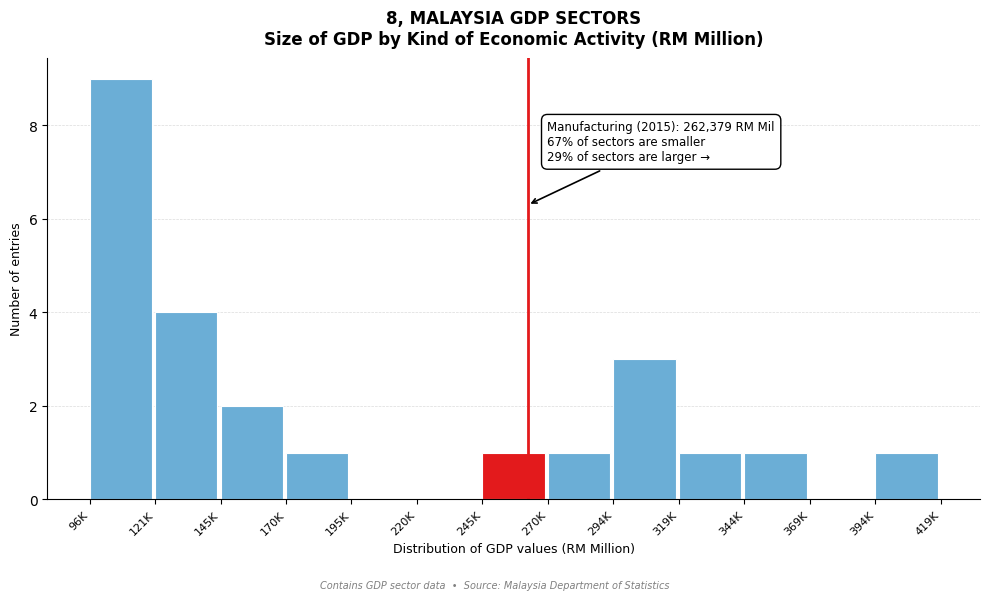

Reading left to right, extract all data points from this chart.

96K=9	121K=4	145K=2	170K=1	195K=0	220K=0	245K=1	270K=1	294K=3	319K=1	344K=1	369K=0	394K=1